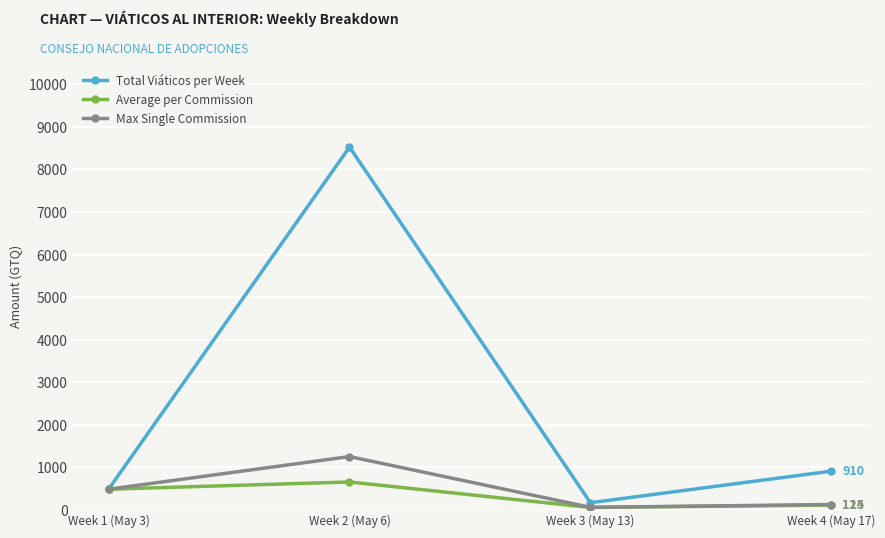

Where does the Total Viáticos per Week series first go above 909?

Week 2 (May 6)